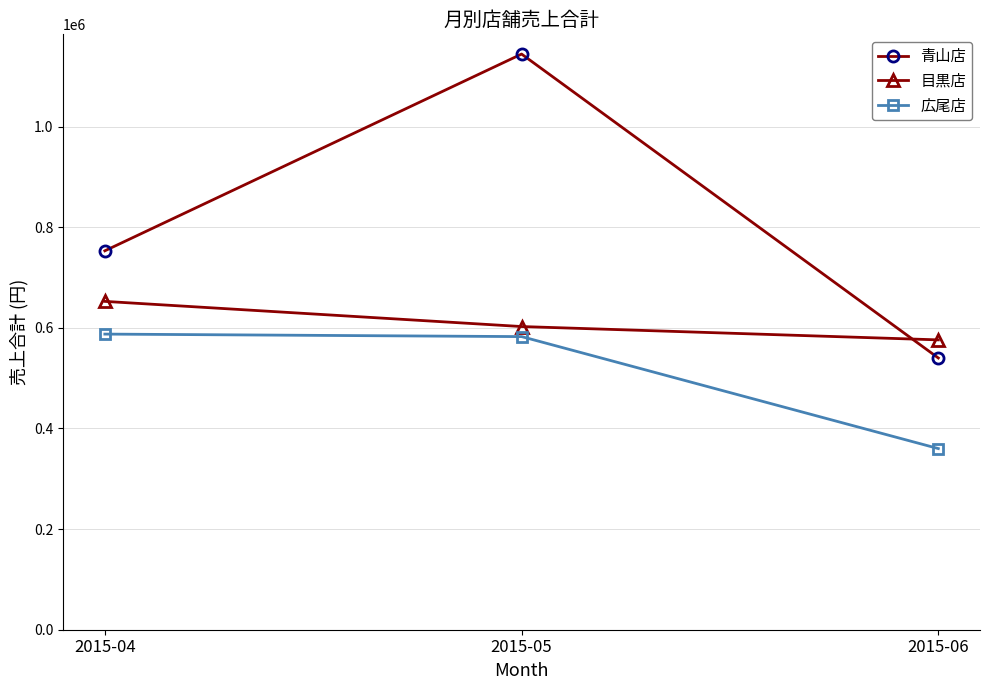

What is the value of the 広尾店 point at the 1st from the left?

587500